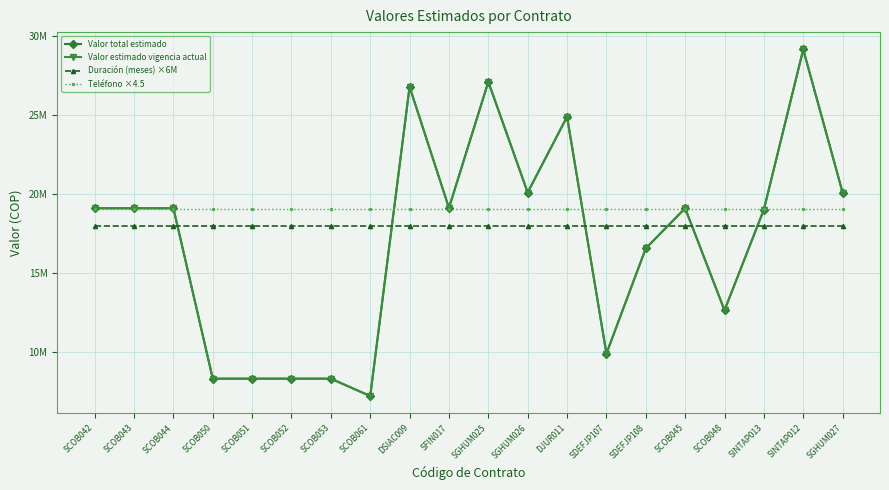

Which series ends up on top after the final intersection of Duración (meses) ×6M and Valor total estimado?

Valor total estimado